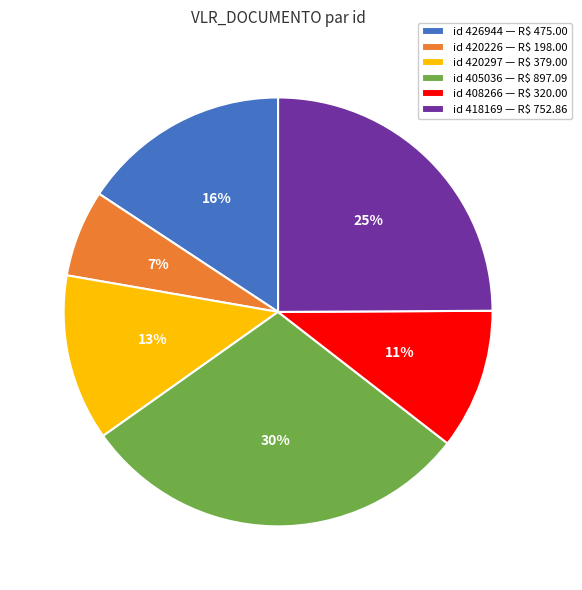

To the nearest percent, what is the difference between the largest and smallest slice percentages?

23%